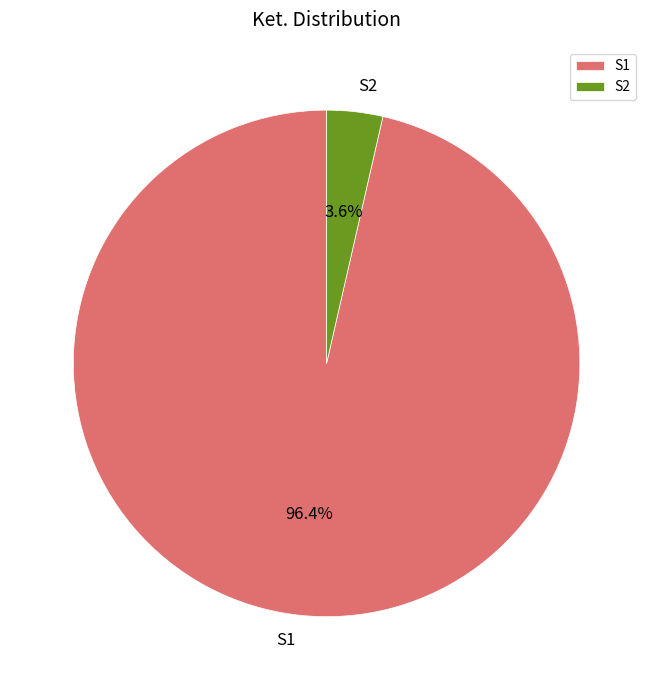

Is there a majority slice in this chart?

Yes